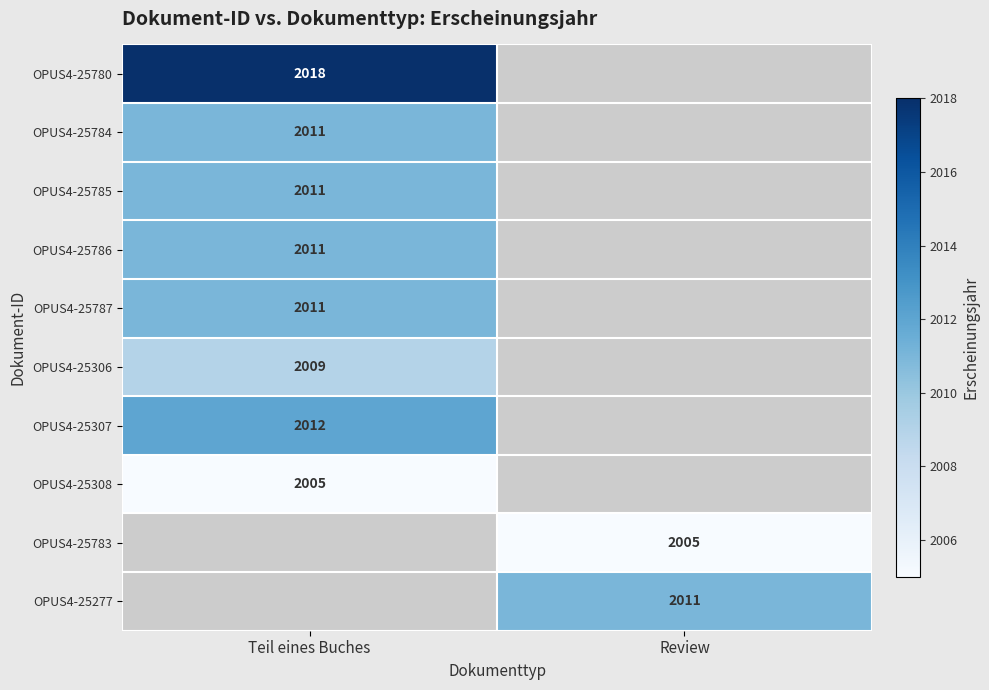

The OPUS4-25784 series shows 2011 at Teil eines Buches. True or false?

True